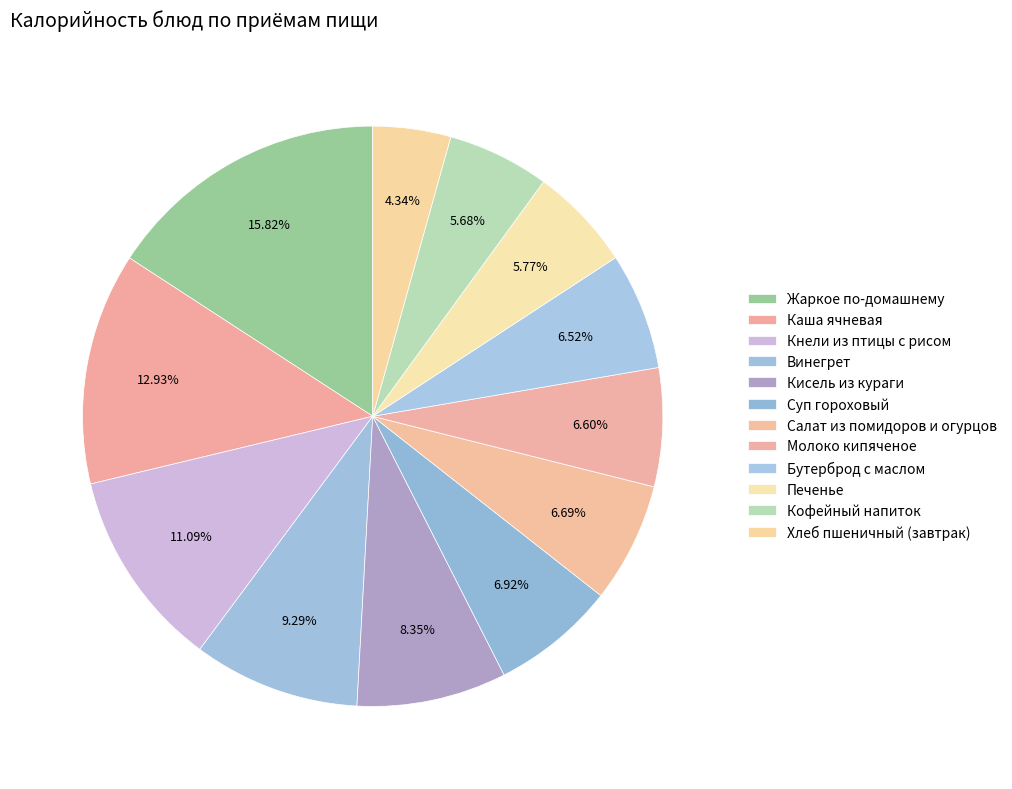

What is the ratio of the value at Суп гороховый to the value at Кофейный напиток?

1.2